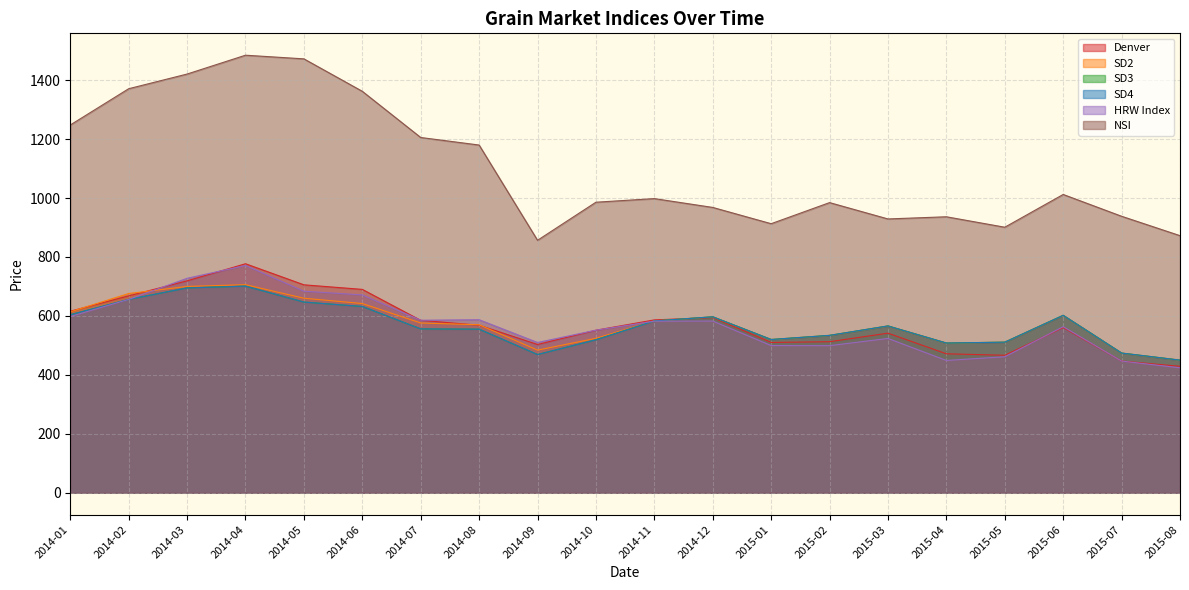

What is the value of the SD3 point at the 19th from the left?

474.0